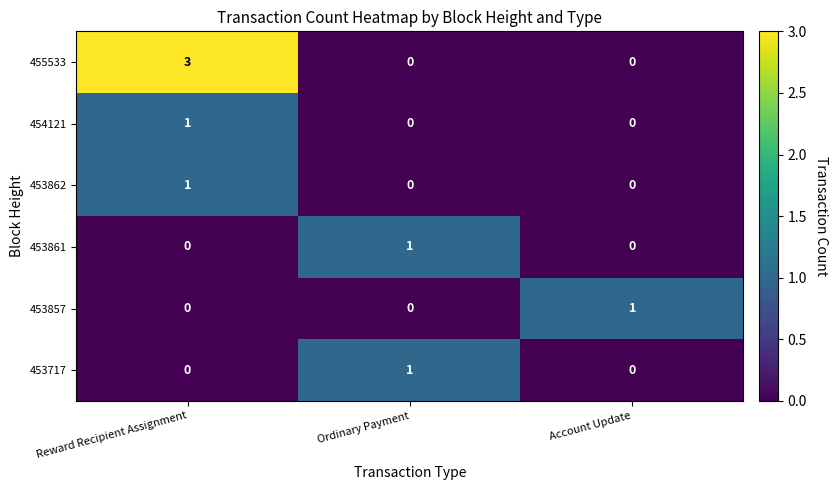

What is the total value across all series at Ordinary Payment?

2